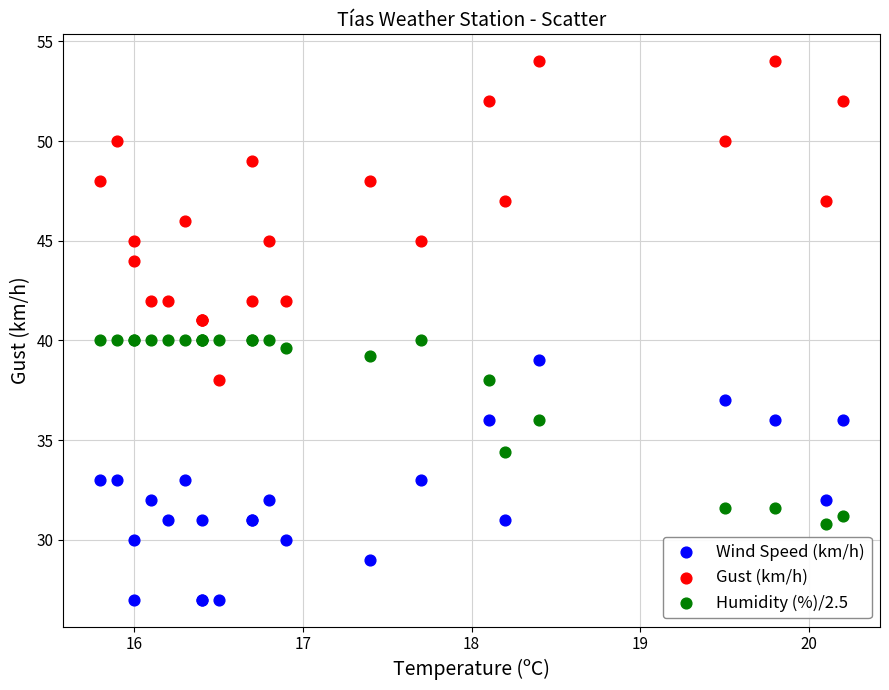

Which series has the largest Y range (max minus min)?

Gust (km/h)